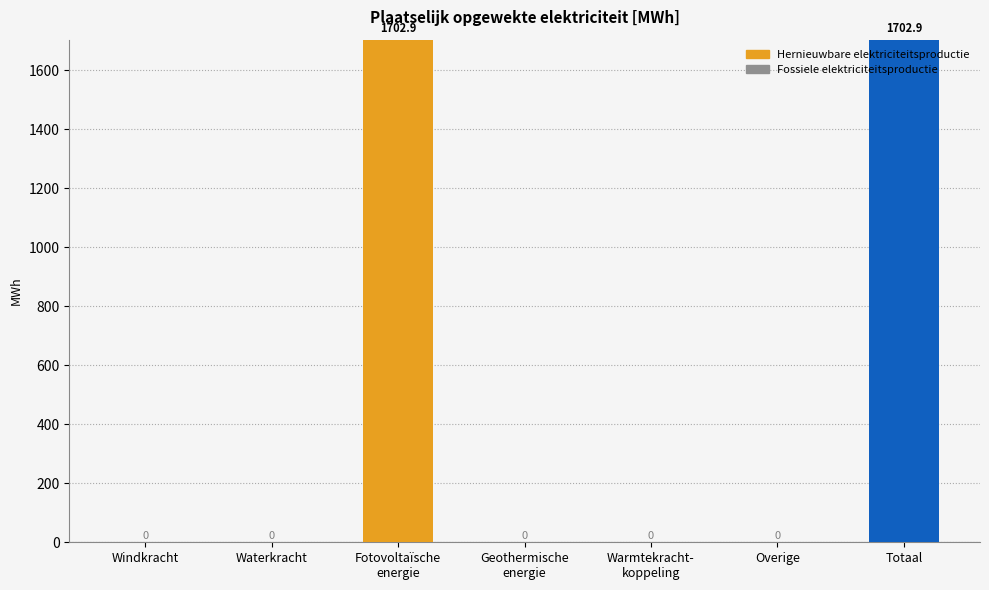

Reading left to right, extract all data points from this chart.

Hernieuwbare elektriciteitsproductie: Windkracht=0.0	Waterkracht=0.0	Fotovoltaïsche energie=1702.9	Geothermische energie=0.0	Warmtekrachtkoppeling=0.0	Overige=0.0	Totaal=1702.9
Fossiele elektriciteitsproductie: Windkracht=0.0	Waterkracht=0.0	Fotovoltaïsche energie=0.0	Geothermische energie=0.0	Warmtekrachtkoppeling=0.0	Overige=0.0	Totaal=0.0